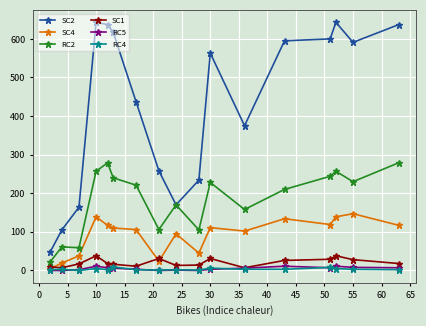

Which series has the largest range (max minus min)?

SC2